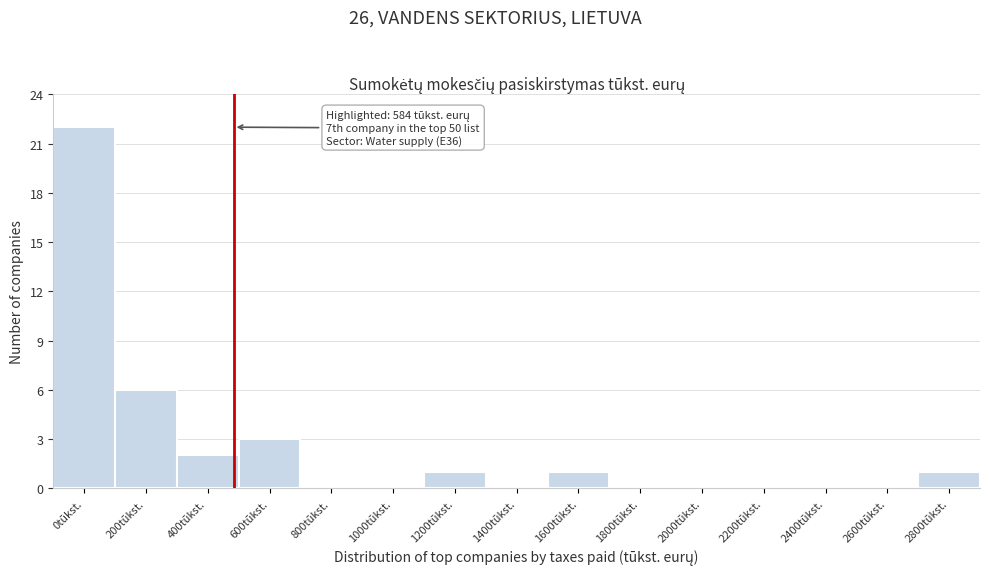

Reading left to right, list all the values displayed in this chart.

0tūkst.=22	200tūkst.=6	400tūkst.=2	600tūkst.=3	800tūkst.=0	1000tūkst.=0	1200tūkst.=1	1400tūkst.=0	1600tūkst.=1	1800tūkst.=0	2000tūkst.=0	2200tūkst.=0	2400tūkst.=0	2600tūkst.=0	2800tūkst.=1